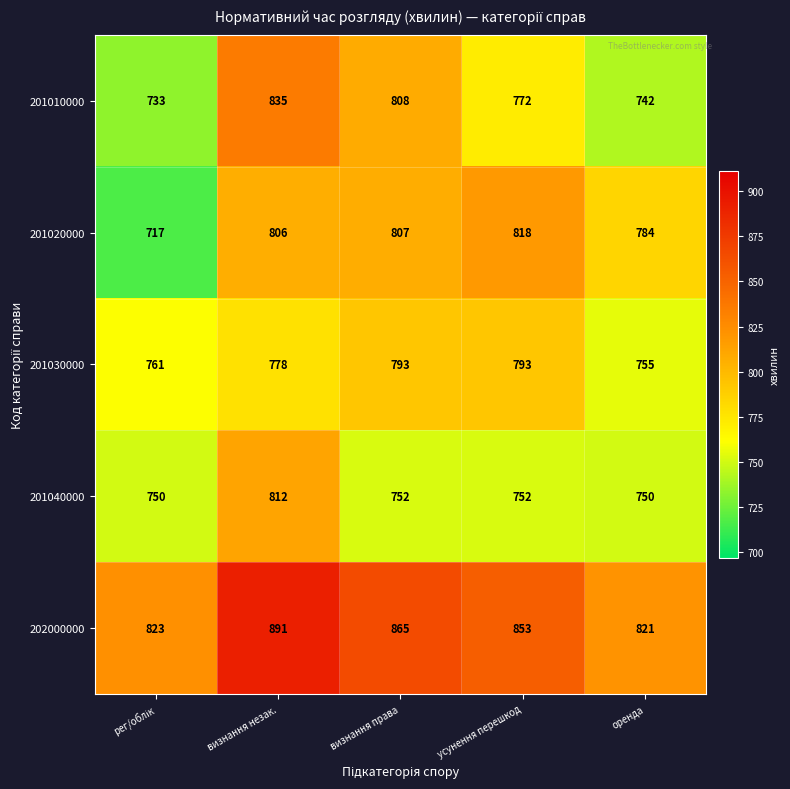

Where does the 201010000 series first go above 772?

визнання незак.